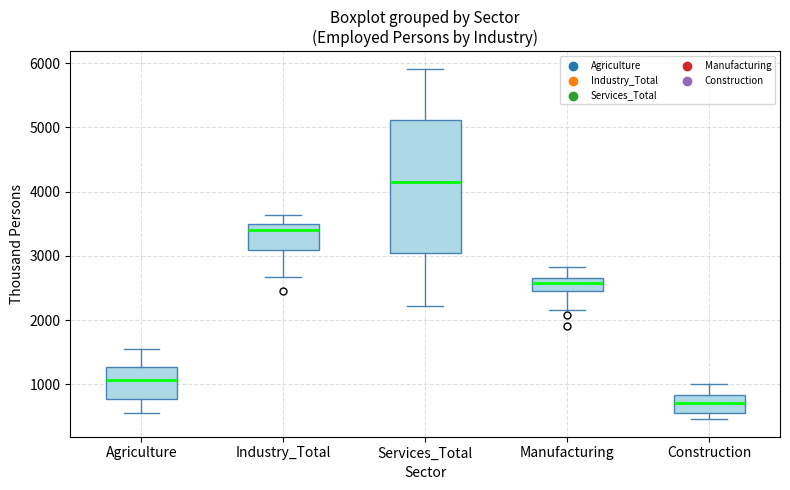

Where does the upper whisker of the box for Services_Total end on the y-axis? The values are not printed on the chart, so give them approximately, as read against the axis.

5900